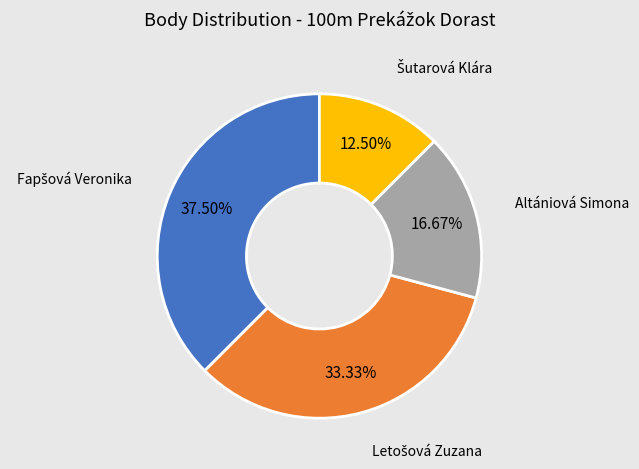

Does any single category account for the majority?

No